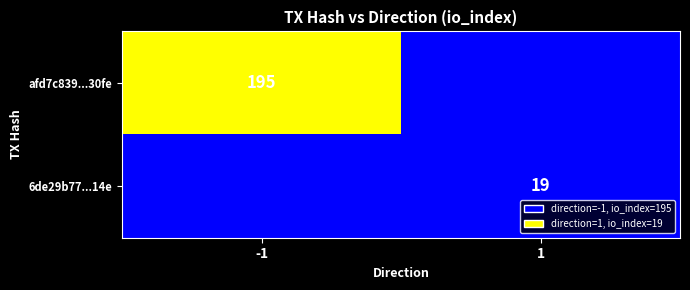

Is the value of afd7c839...30fe at -1 greater than the value of 6de29b77...14e at 1?

Yes